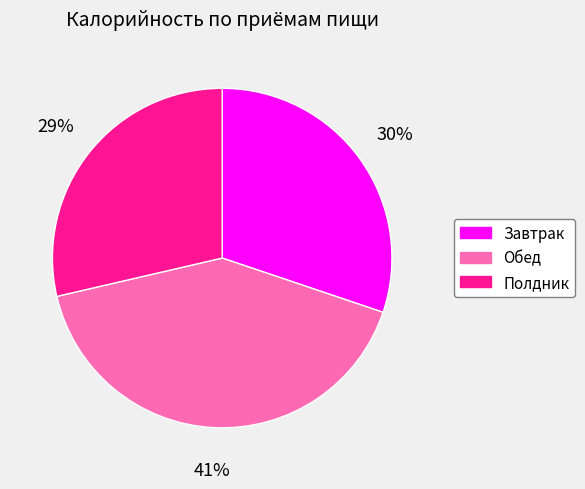

How many segments does this pie chart have?

3